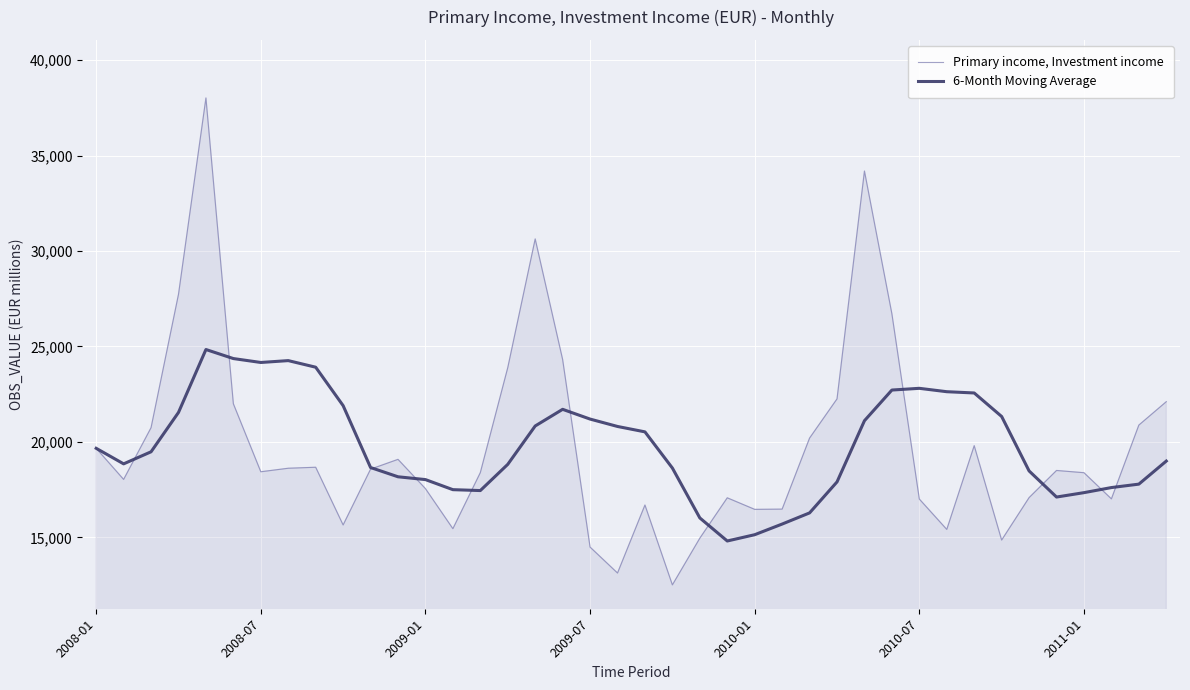

What is the smallest value displayed?

12509.7